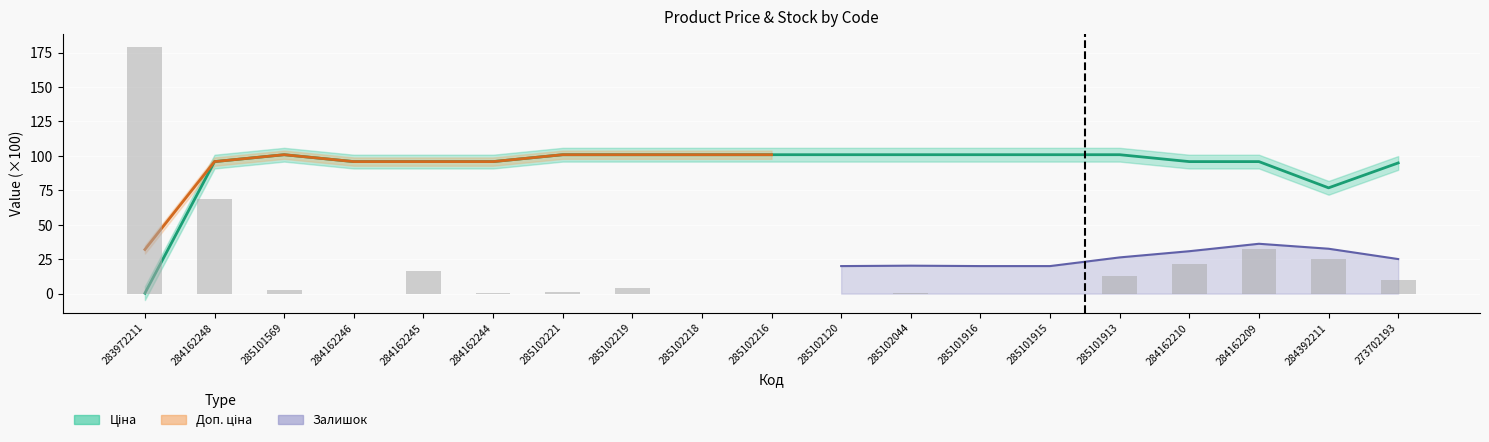

Reading left to right, extract all data points from this chart.

Ціна: 0.3	95.9	100.9	95.9	95.9	95.9	100.9	100.9	100.9	100.9	100.9	100.9	100.9	100.9	100.9	95.9	95.9	76.8	94.9
Залишок: 179.4	68.4	2.4	0.0	16.2	0.6	1.2	4.2	0.0	0.0	0.0	0.6	0.0	0.0	12.6	21.6	32.4	25.2	10.2